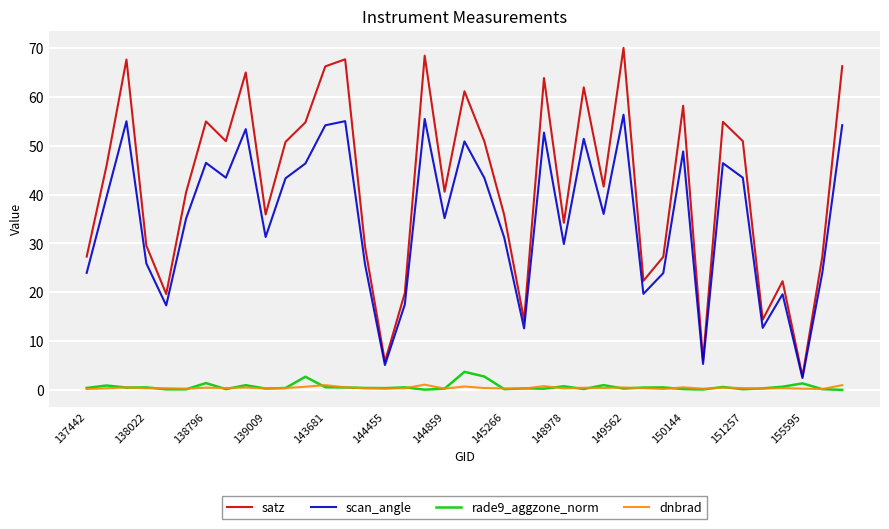

True or false: dnbrad and satz intersect in this chart.

False